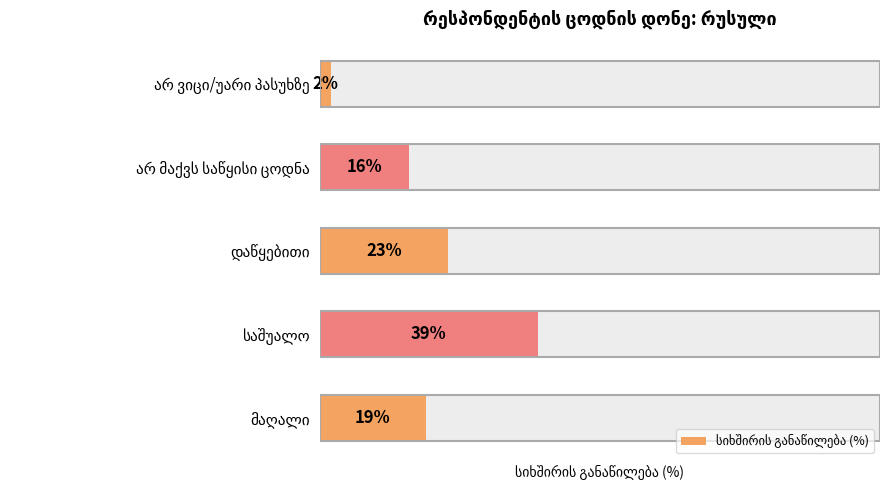

What is the difference between the values at მაღალი and არ მაქვს საწყისი ცოდნა?

3